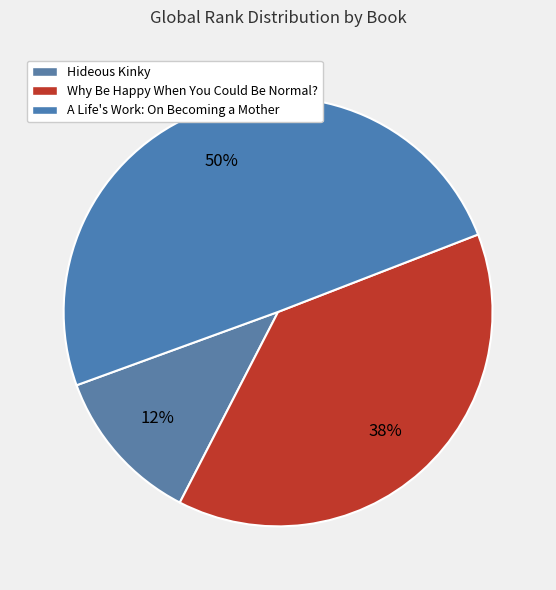

How many slices are in this pie chart?

3